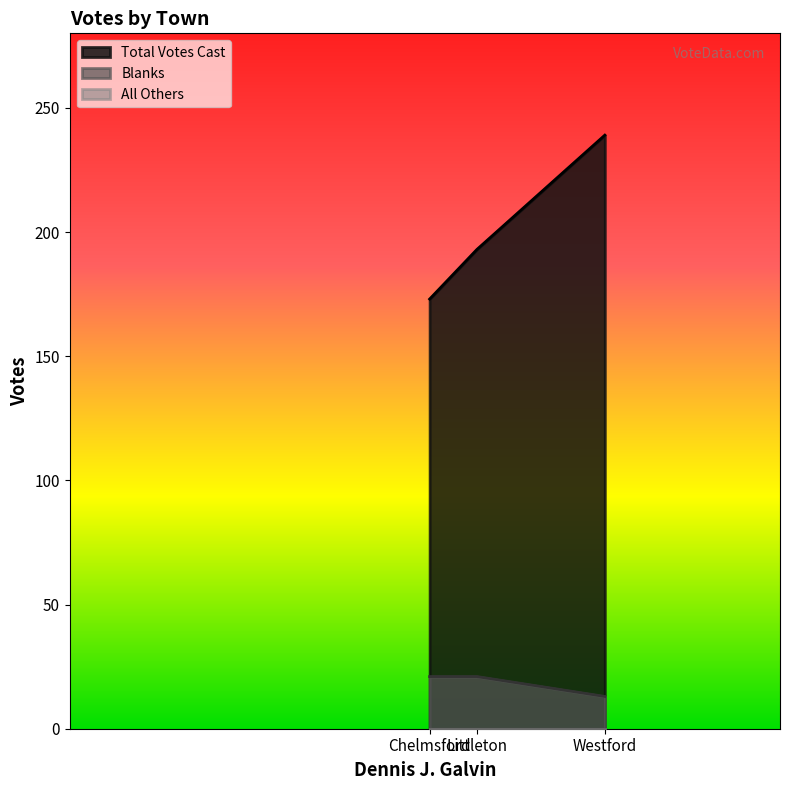

What position from the left is Chelmsford?

1